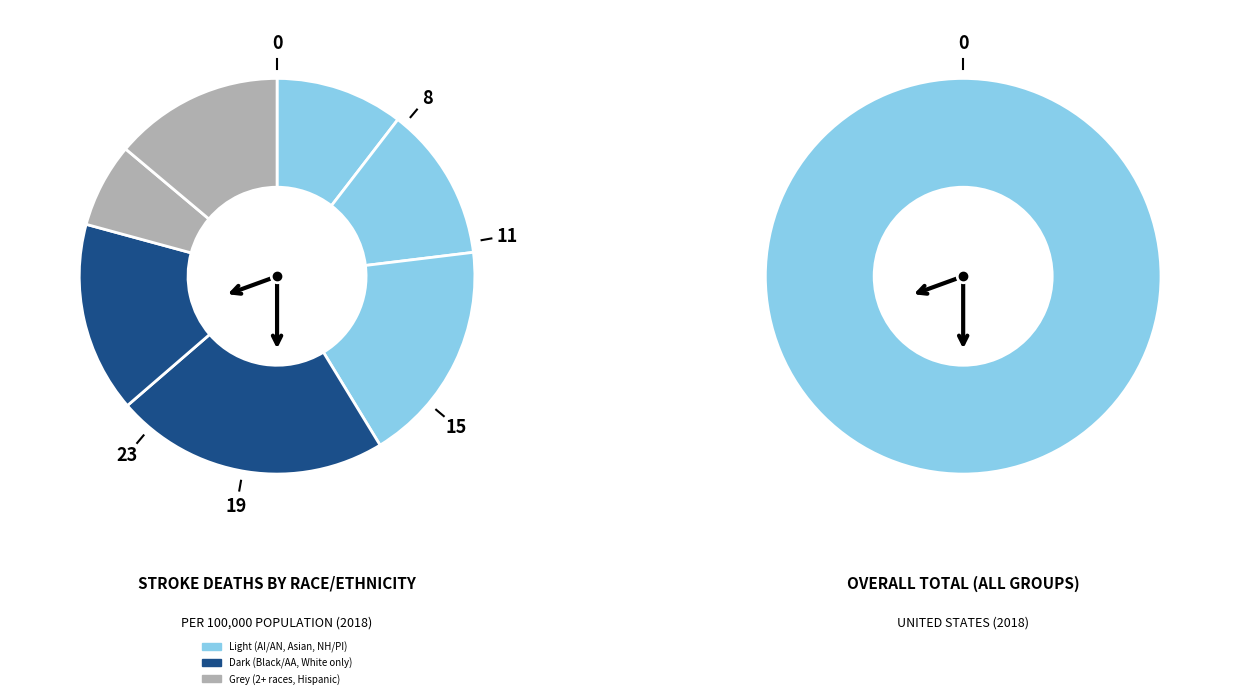

Combined, do Hispanic or Latino and 2 or more races account for over 50%?

No